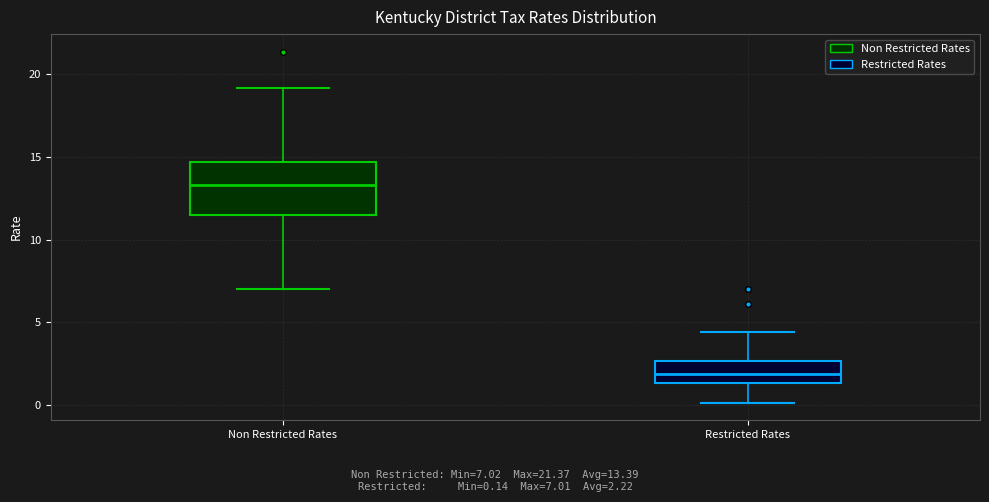

Where does the median line of the box for Restricted Rates sit on the y-axis? The values are not printed on the chart, so give them approximately, as read against the axis.

2.0